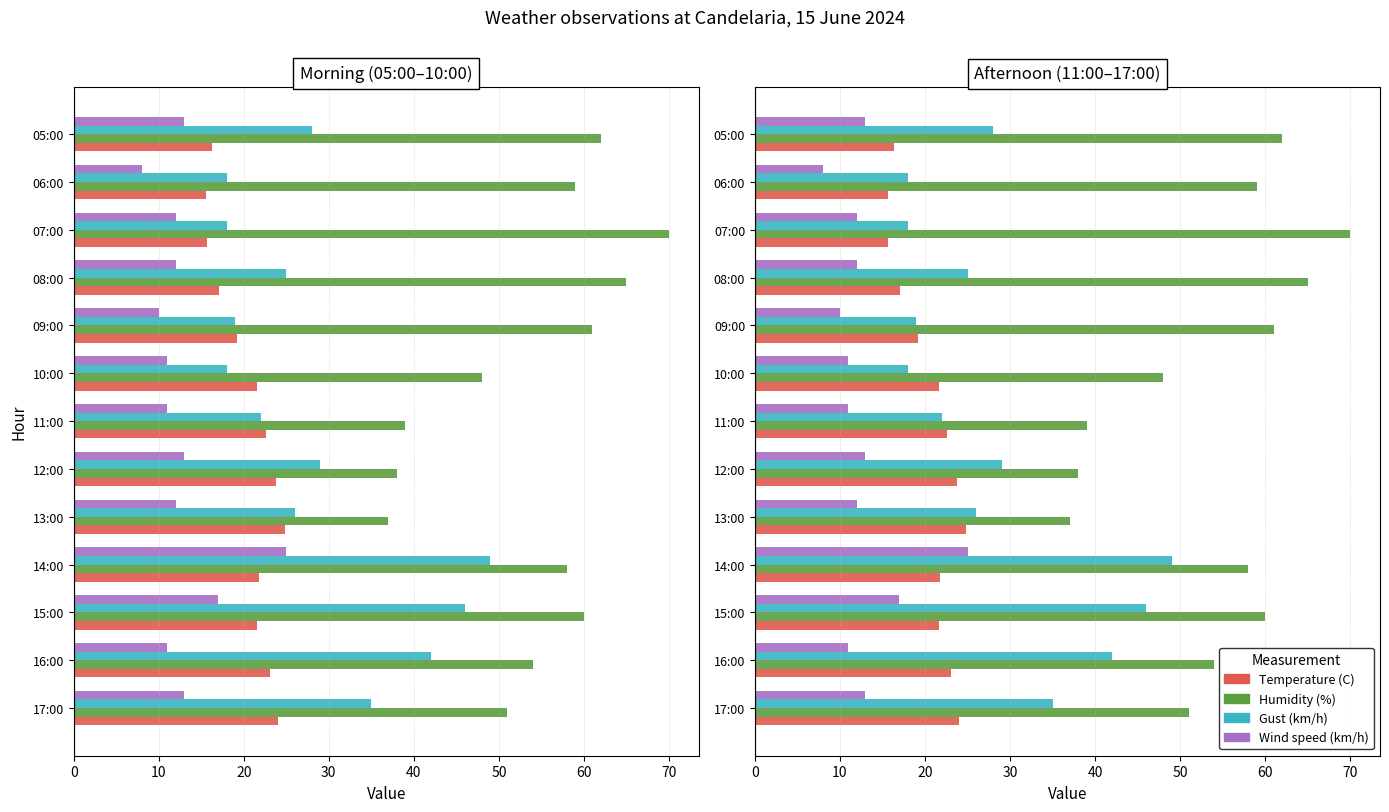

At how many categories does at least one series exceed 27?

13